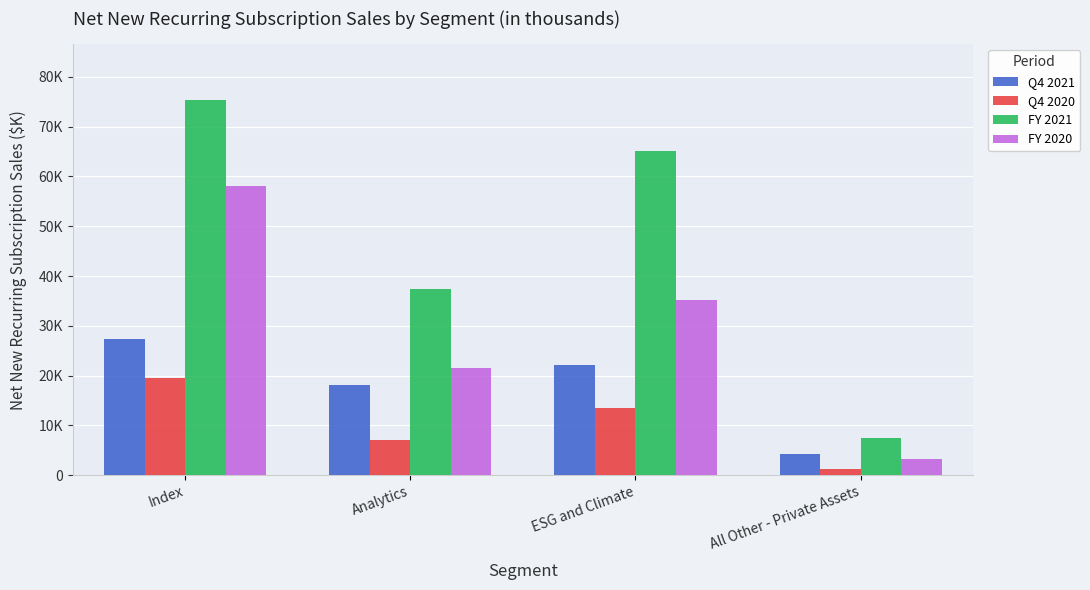

Are the bars horizontal?

No